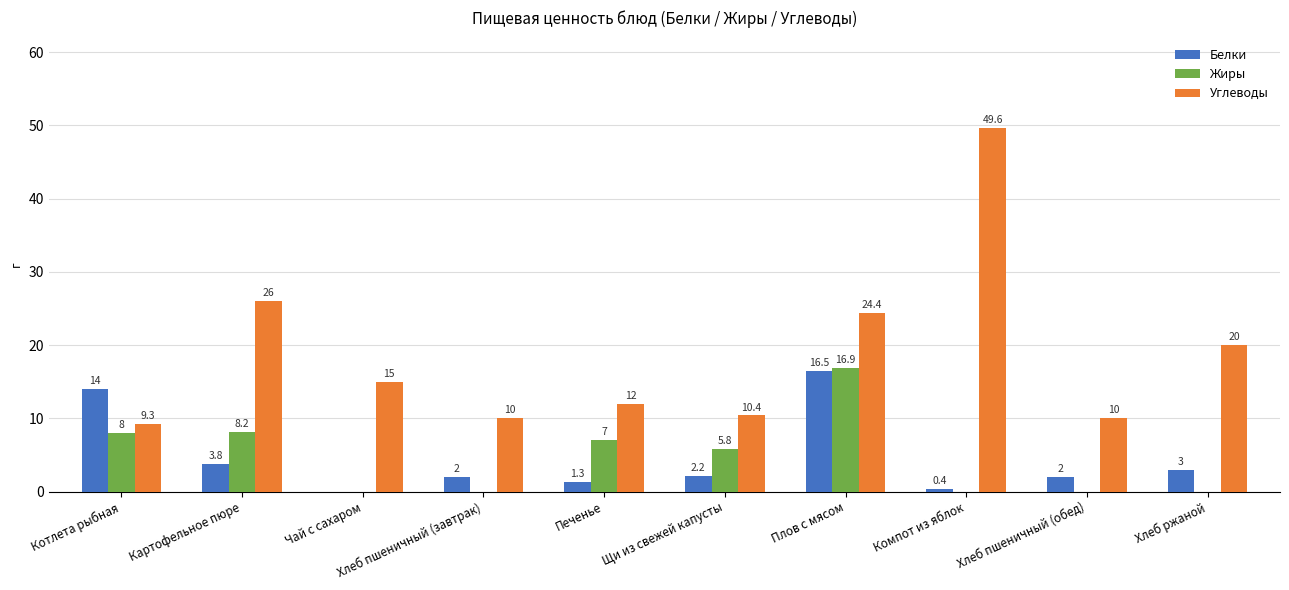

What are all the series names shown in the legend?

Белки, Жиры, Углеводы